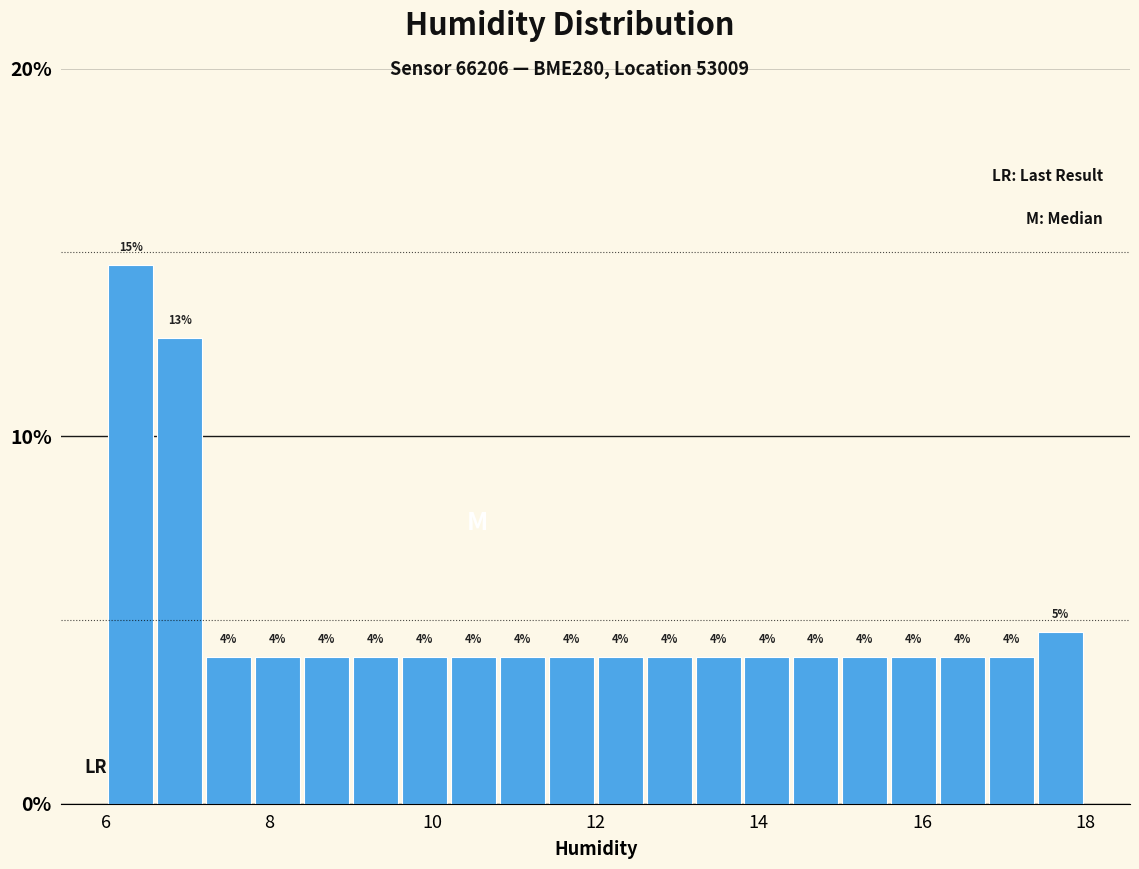

Read against the x-axis, roughly where is the centre of the tallest bar?

6.4